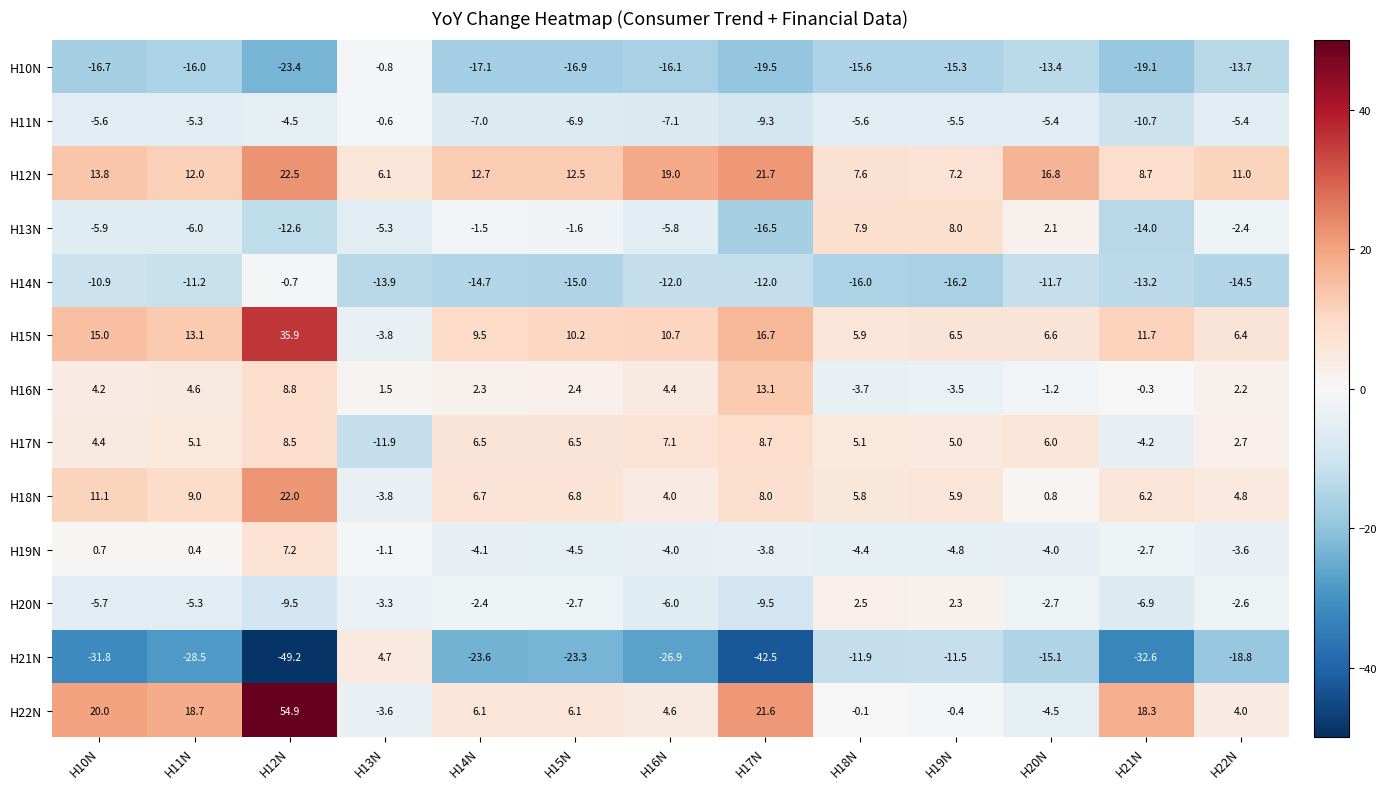

What is the greatest value displayed?

54.9